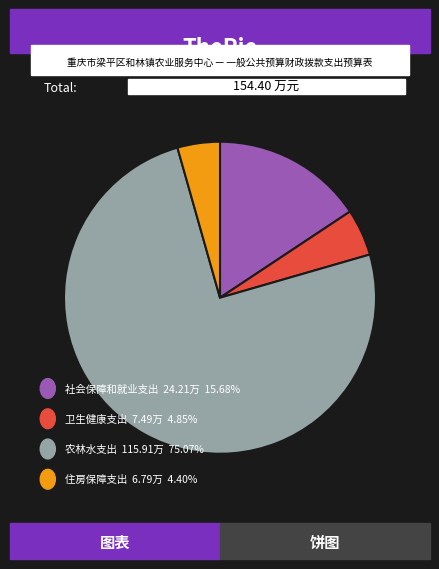

Is there a majority slice in this chart?

Yes